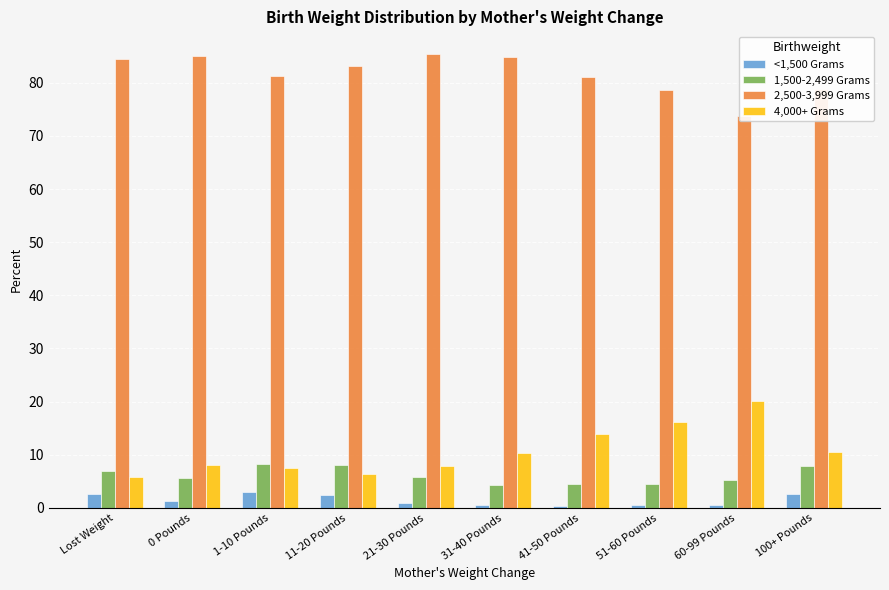

At which label does 4,000+ Grams first exceed 10?

31-40 Pounds